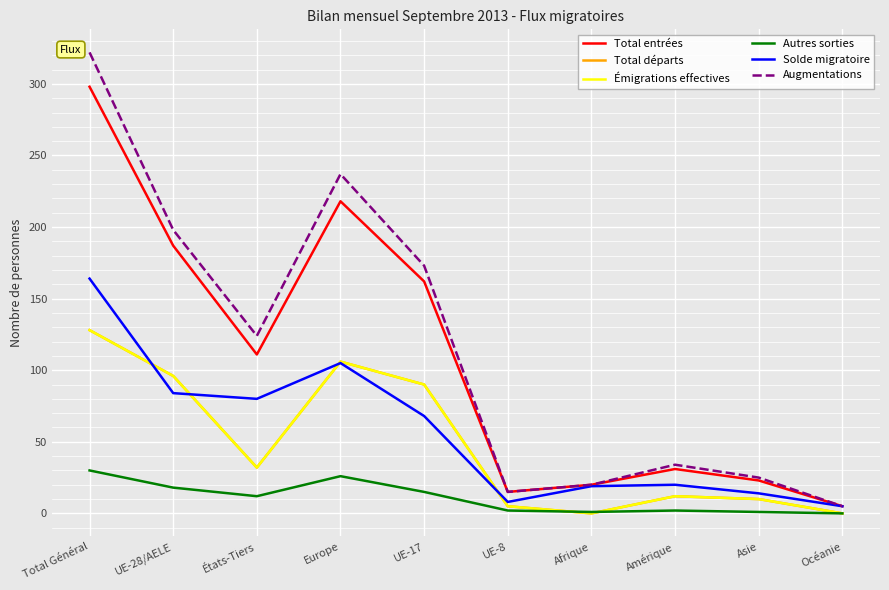

True or false: Autres sorties and Total entrées cross at least once.

False